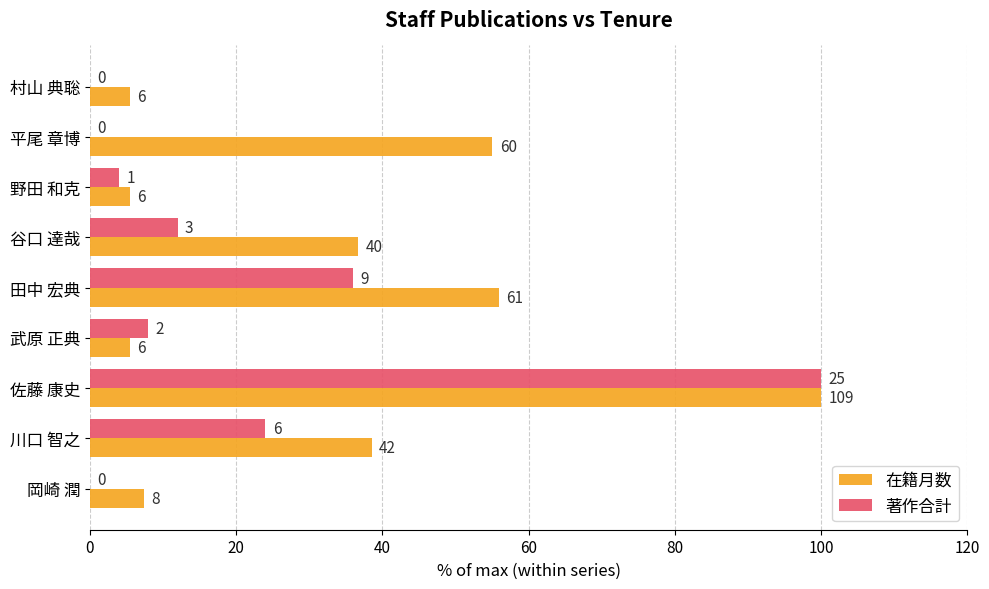

What are all the series names shown in the legend?

在籍月数, 著作合計